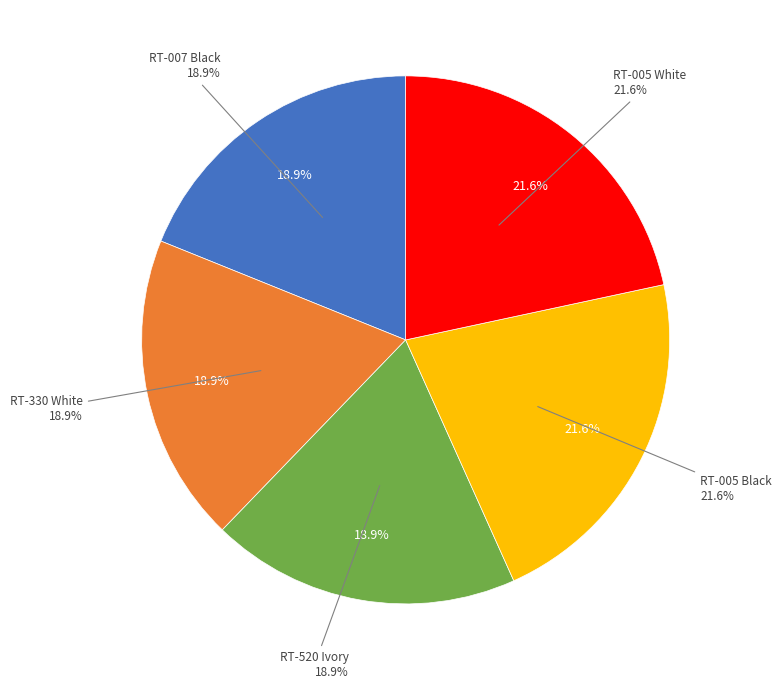

To the nearest percent, what is the difference between the RT-520 Ivory and RT-005 Black slice percentages?

3%